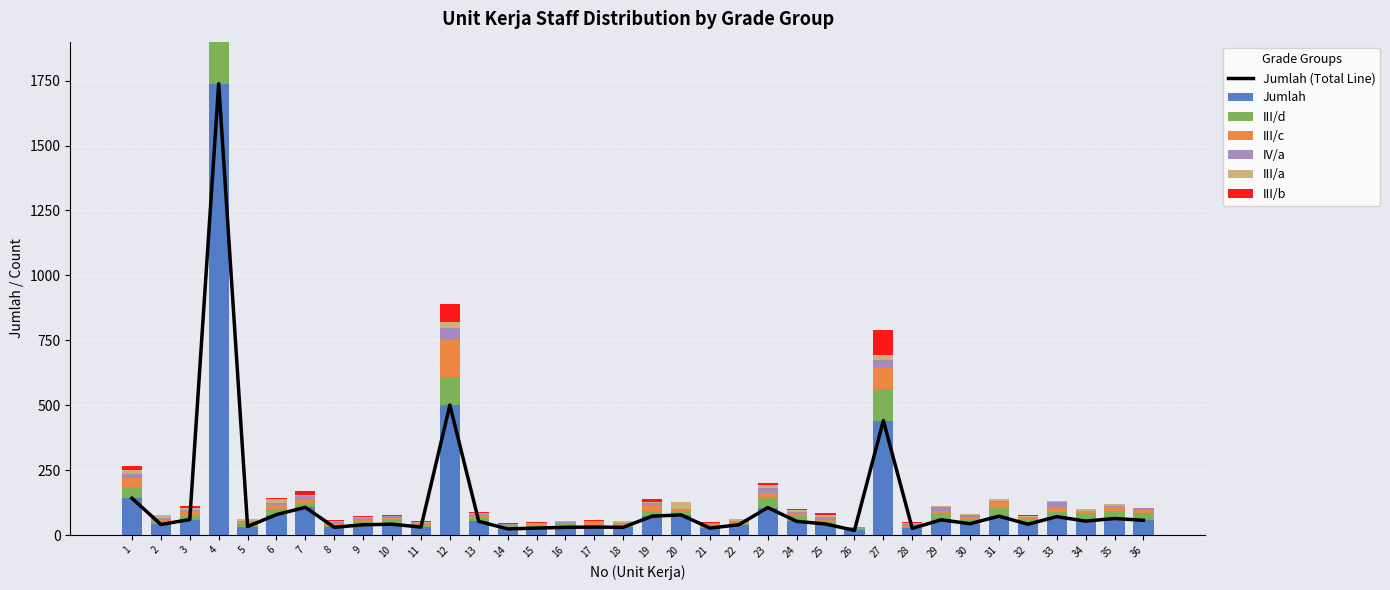

Reading left to right, extract all data points from this chart.

Jumlah: 1=142	2=41	3=60	4=1738	5=33	6=79	7=107	8=30	9=40	10=42	11=31	12=501	13=53	14=24	15=27	16=30	17=31	18=30	19=73	20=78	21=27	22=40	23=106	24=53	25=43	26=18	27=441	28=26	29=59	30=44	31=73	32=42	33=71	34=54	35=64	36=57
III/d: 1=43	2=10	3=15	4=483	5=8	6=20	7=18	8=10	9=11	10=16	11=8	12=108	13=14	14=11	15=10	16=11	17=7	18=9	19=21	20=11	21=12	22=6	23=38	24=20	25=9	26=8	27=121	28=7	29=23	30=16	31=35	32=22	33=19	34=30	35=28	36=29
III/c: 1=35	2=9	3=17	4=386	5=8	6=16	7=9	8=4	9=8	10=9	11=3	12=144	13=7	14=4	15=4	16=5	17=11	18=5	19=20	20=8	21=5	22=6	23=20	24=7	25=8	26=1	27=84	28=2	29=12	30=10	31=19	32=5	33=19	34=8	35=15	36=11
IV/a: 1=14	2=6	3=6	4=218	5=5	6=10	7=15	8=8	9=8	10=6	11=5	12=46	13=9	14=3	15=3	16=4	17=6	18=4	19=8	20=4	21=4	22=4	23=19	24=9	25=8	26=4	27=28	28=7	29=13	30=8	31=5	32=2	33=17	34=2	35=7	36=6
III/a: 1=15	2=10	3=8	4=257	5=8	6=15	7=7	8=4	9=4	10=2	11=4	12=22	13=4	14=2	15=3	16=4	17=1	18=5	19=7	20=28	21=0	22=5	23=10	24=8	25=8	26=2	27=18	28=5	29=6	30=5	31=7	32=4	33=5	34=5	35=5	36=2
III/b: 1=16	2=2	3=5	4=47	5=1	6=4	7=12	8=1	9=2	10=1	11=3	12=69	13=2	14=1	15=2	16=2	17=1	18=3	19=9	20=0	21=1	22=0	23=6	24=4	25=8	26=0	27=97	28=2	29=0	30=0	31=1	32=4	33=2	34=3	35=1	36=0